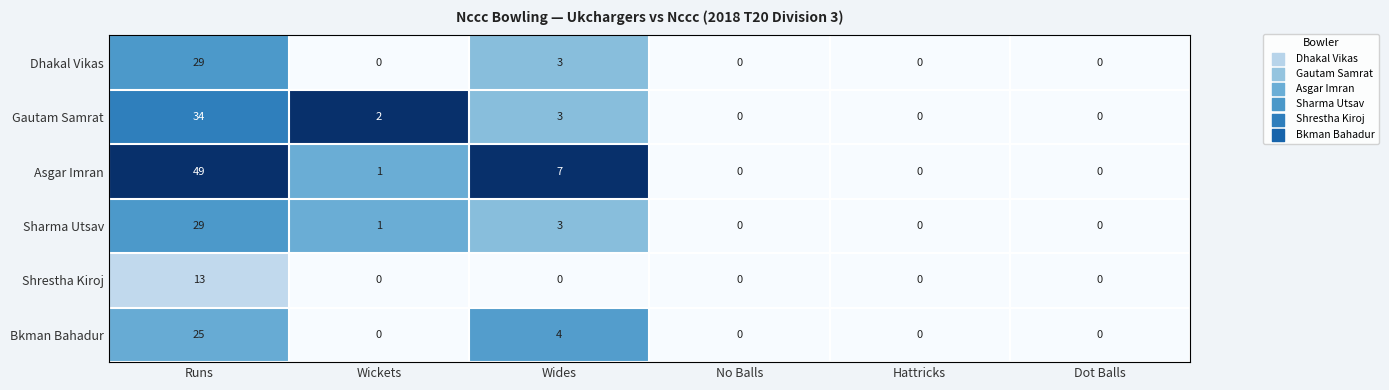

Which series has the widest spread of values?

Asgar Imran